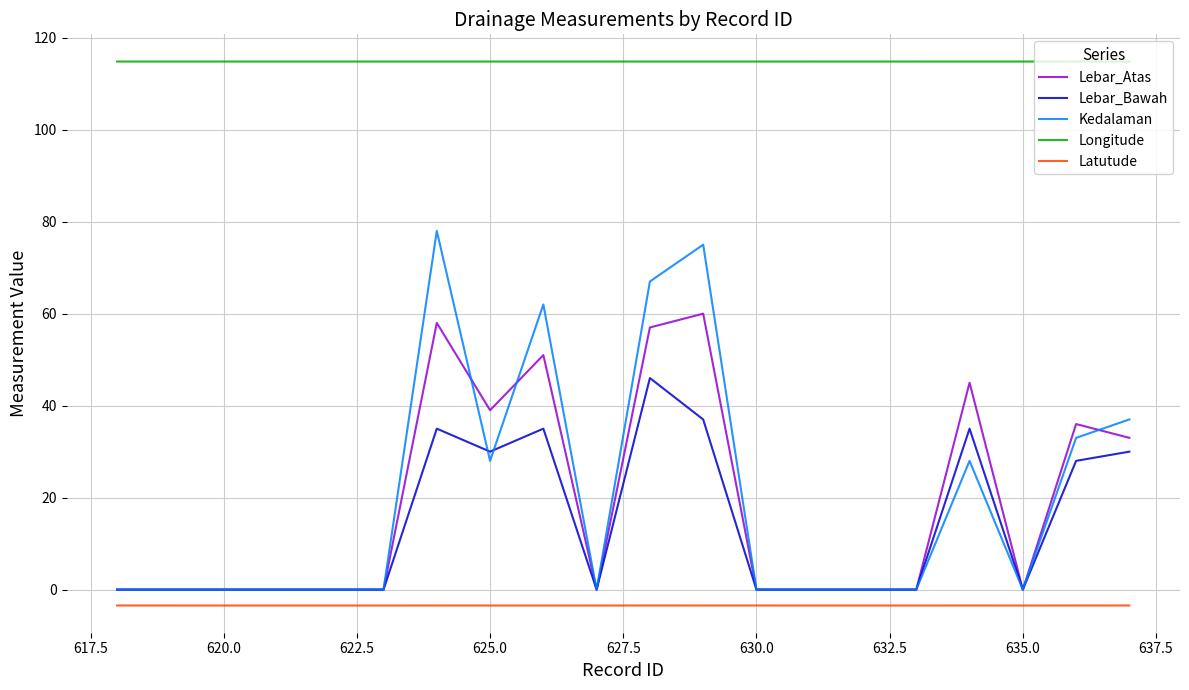

At 637.5, list the series in order from smallest to largest.

Latutude, Lebar_Bawah, Lebar_Atas, Kedalaman, Longitude